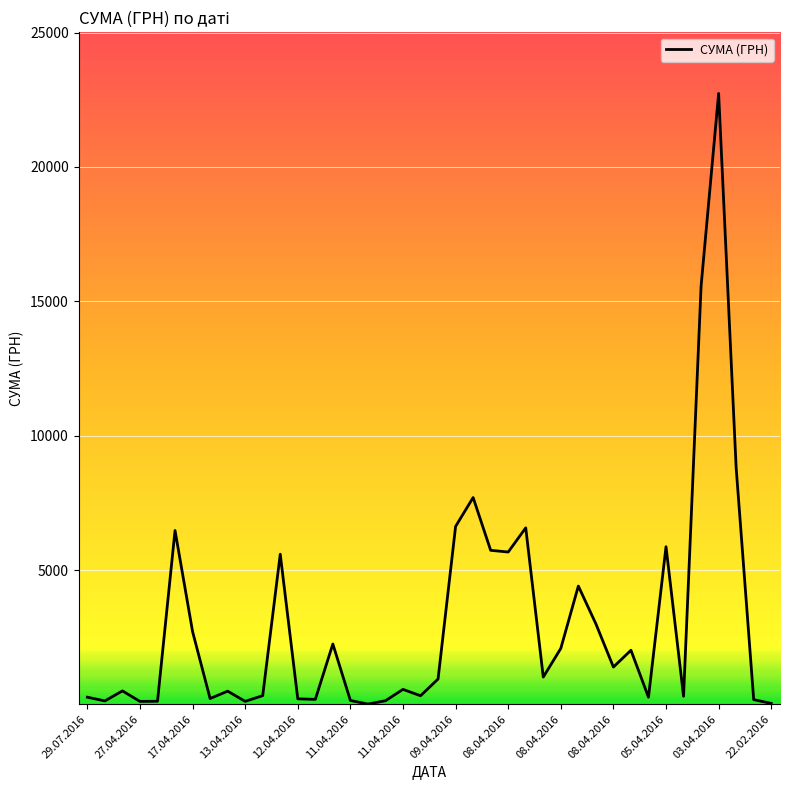

Does the chart display data point markers on the line(s)?

No